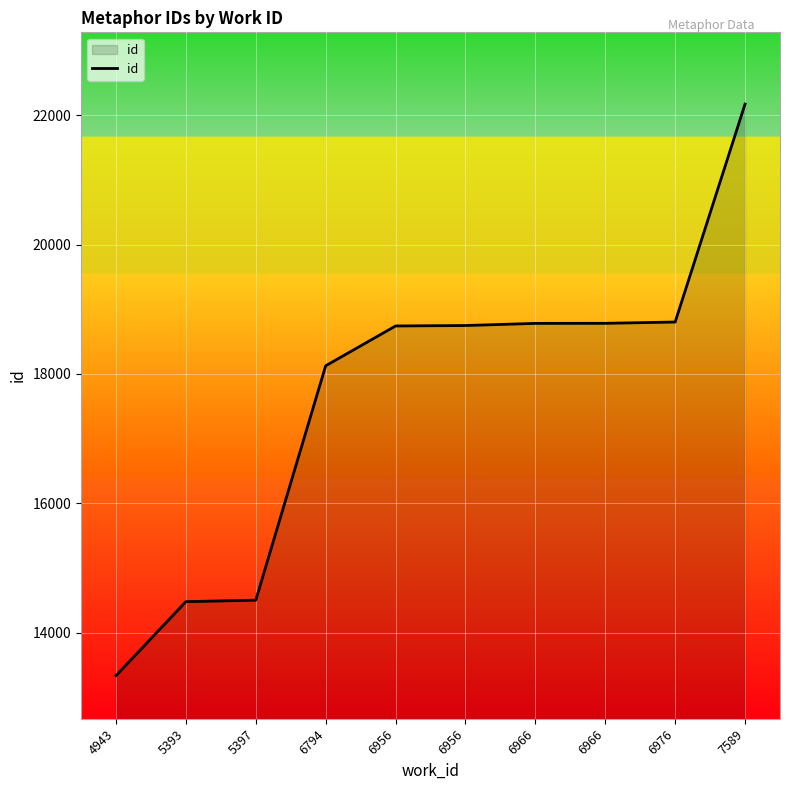

How many lines are shown in the chart?

1